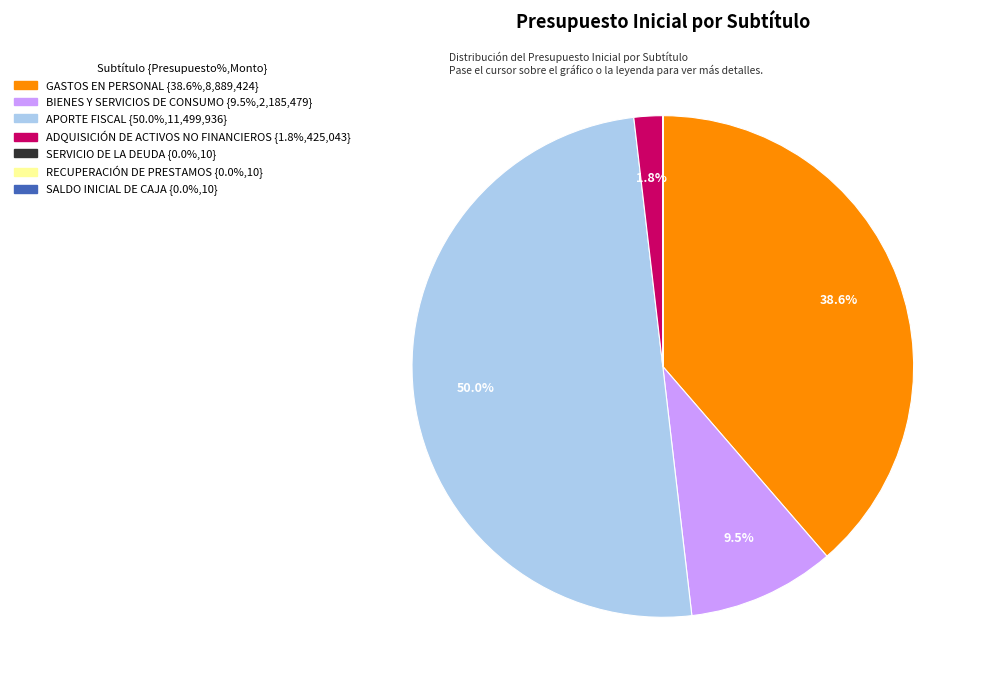

True or false: APORTE FISCAL accounts for 50% of the total.

True